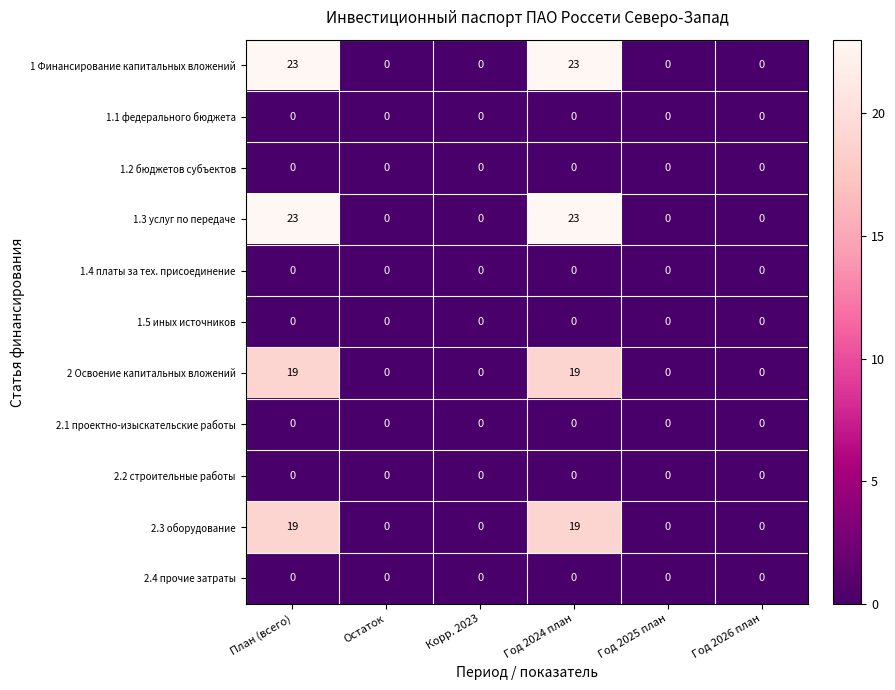

The 1.1 федерального бюджета series shows 0 at Год 2024 план. True or false?

True